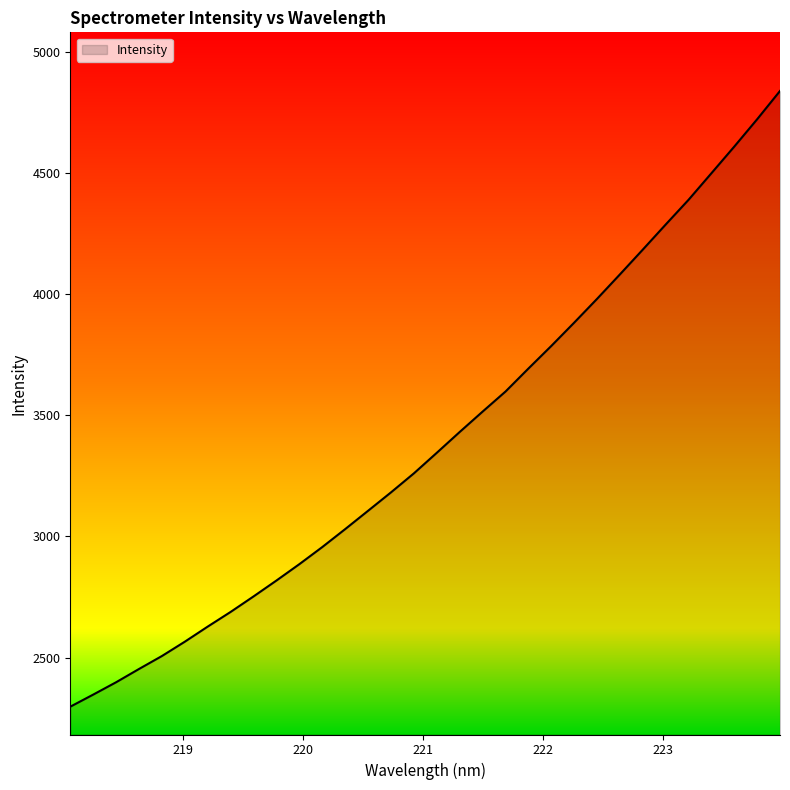

What is the greatest value displayed?

4839.4